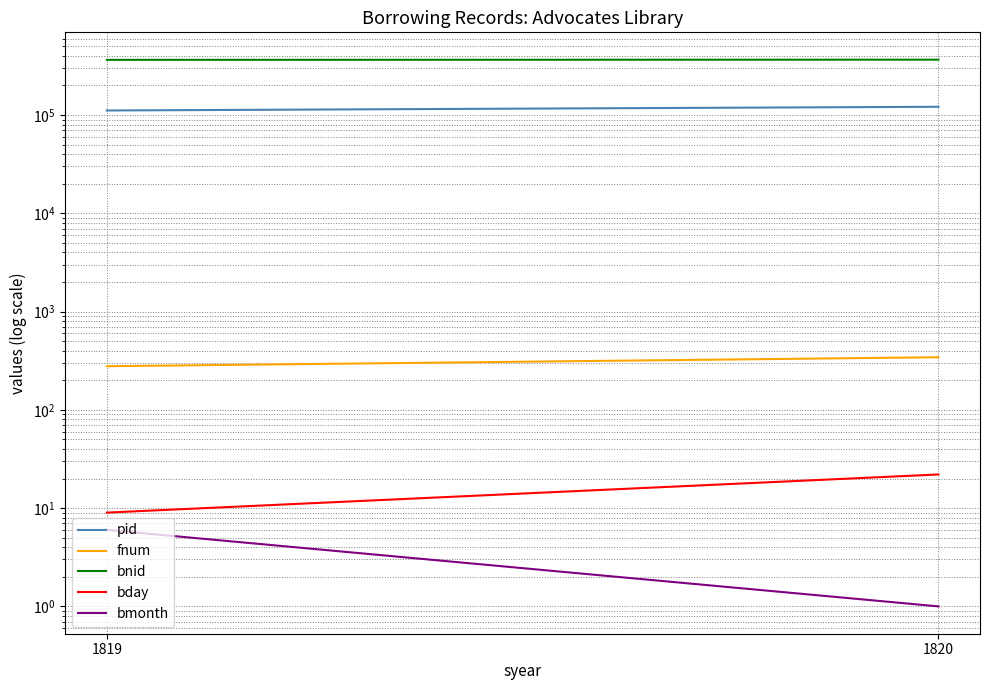

At 1820, list the series in order from largest to smallest.

bnid, pid, fnum, bday, bmonth